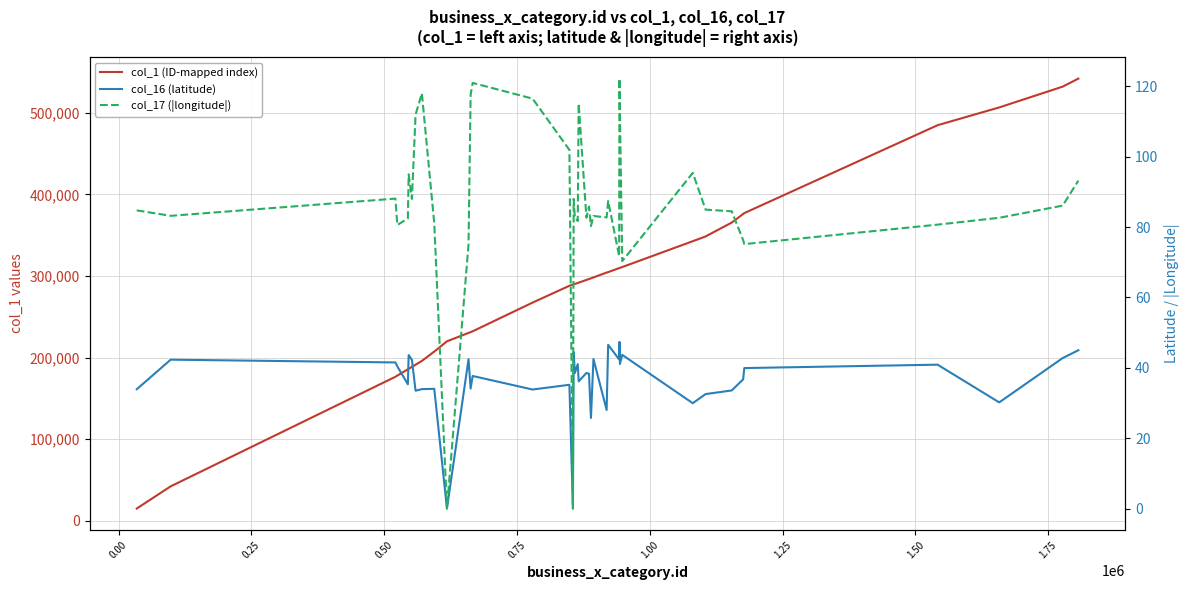

The col_17 (|longitude|) series shows 142.4 at 0.75. True or false?

False